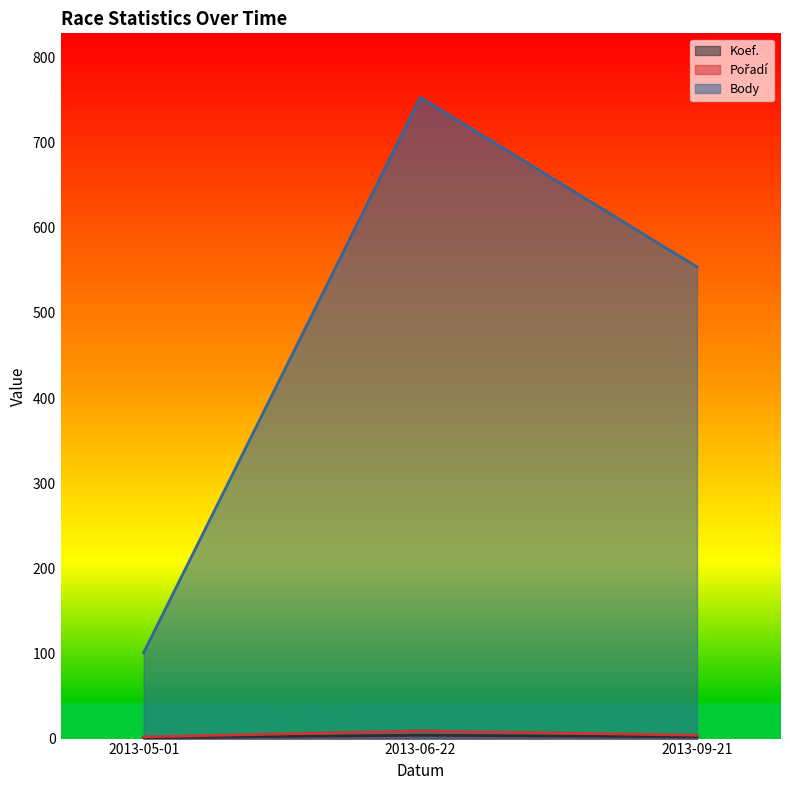

Between 2013-05-01 and 2013-06-22, which is larger?

2013-06-22